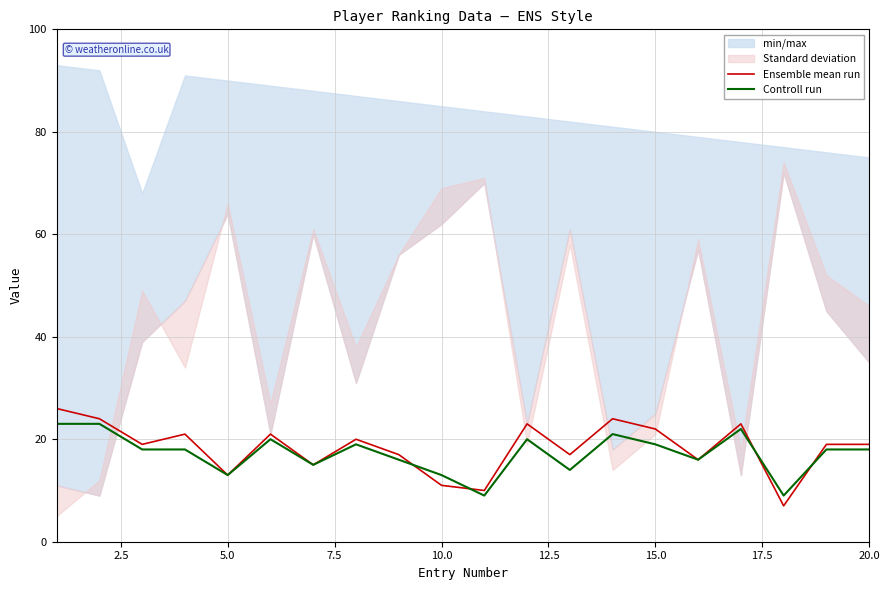

Is it true that Controll run equals 6.2 at 10.0?

False